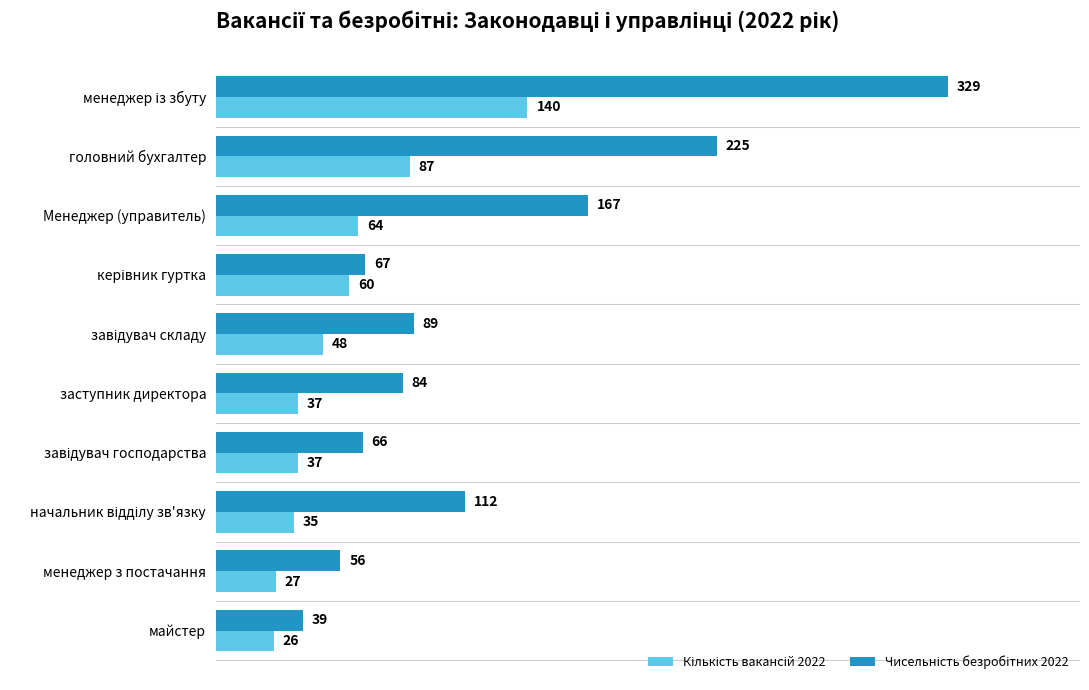

What is the smallest value displayed?

26